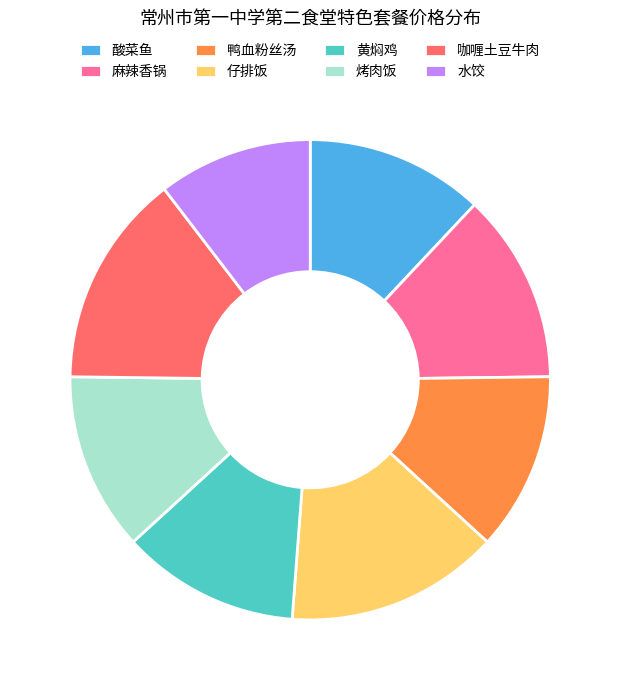

Between 麻辣香锅 and 咖喱土豆牛肉, which is larger?

咖喱土豆牛肉